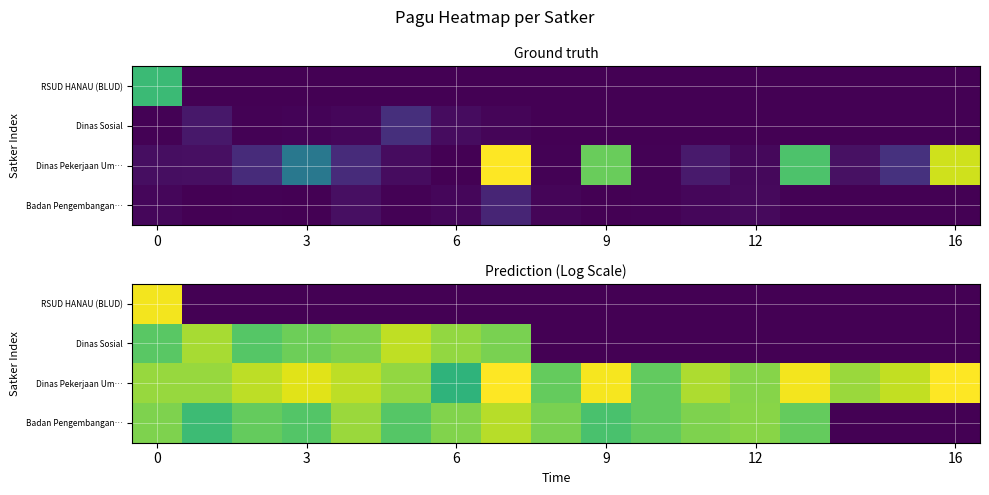

Count the number of data series in this chart.

4